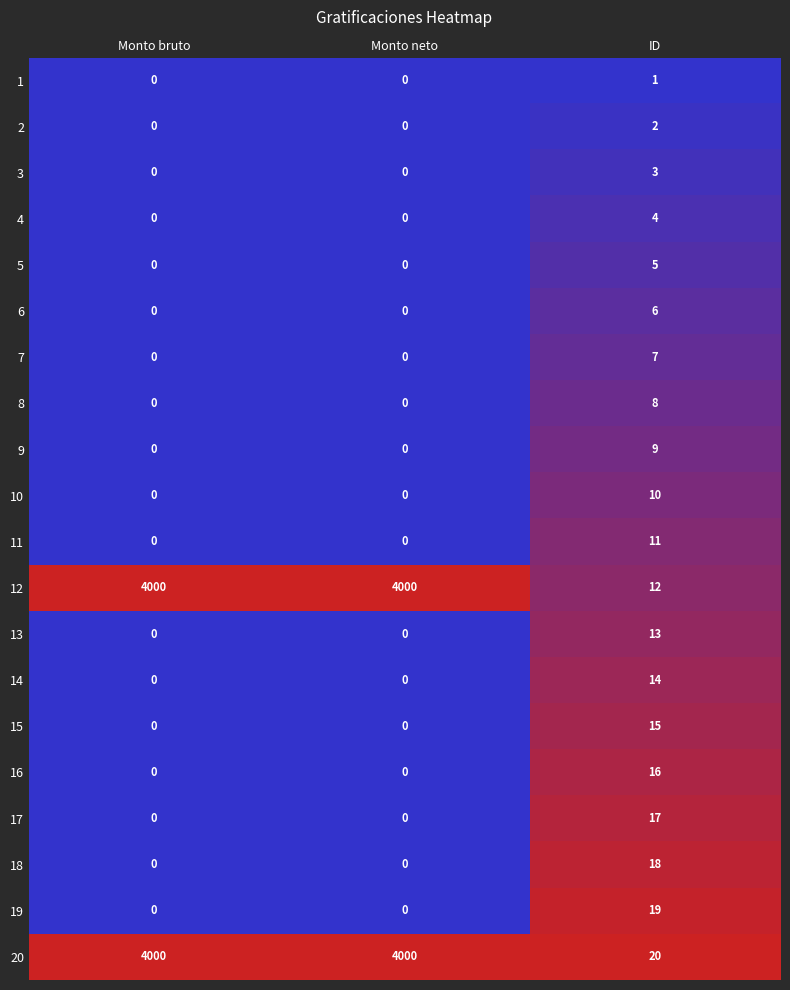

What is the maximum value shown in the chart?

4000